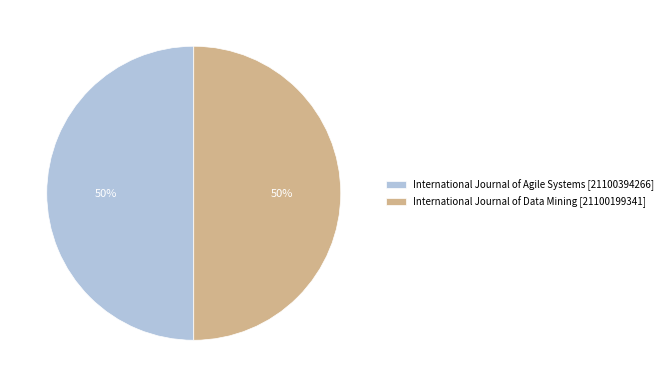

True or false: International Journal of Agile Systems accounts for 50% of the total.

True